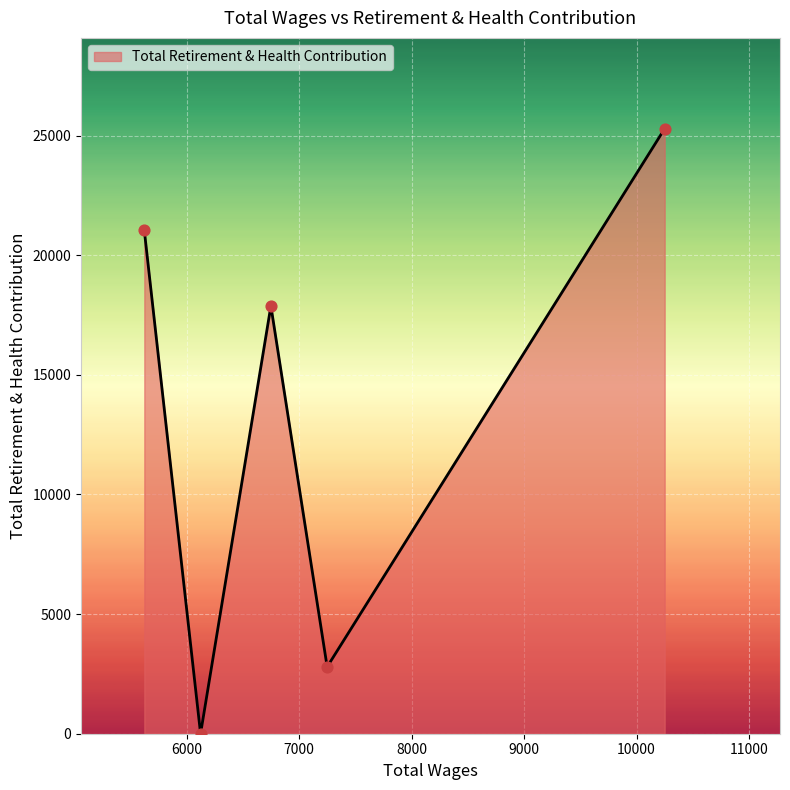

How many interior local peaks (higher than both neighbors) does the data have?

1